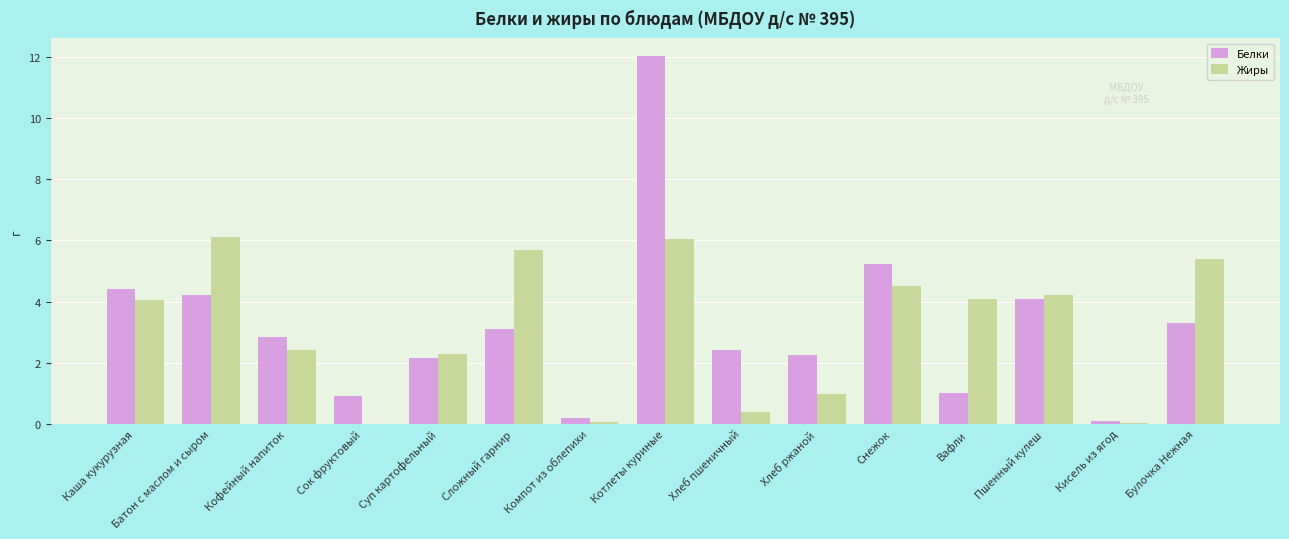

Is the value of Жиры at Сок фруктовый greater than the value of Белки at Пшенный кулеш?

No